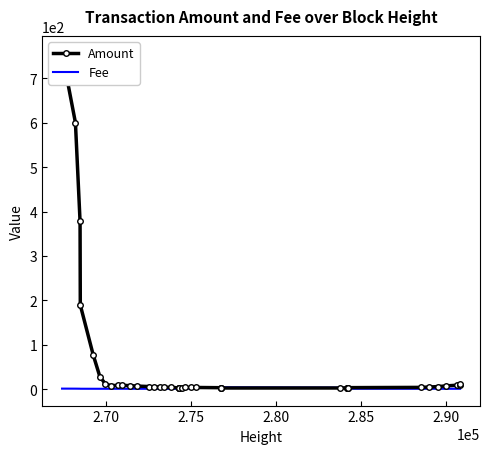

What is the sum of all Amount values?

2212.0